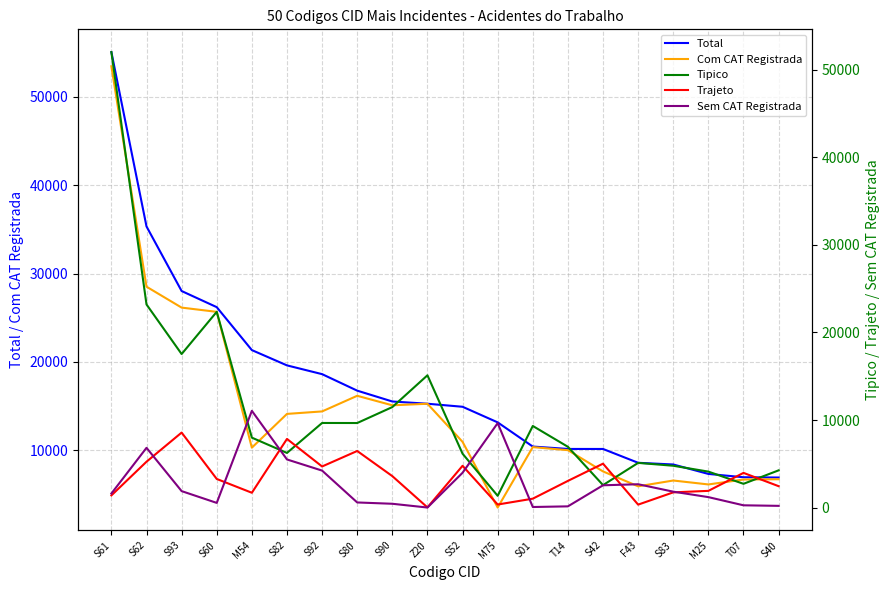

What is the highest value of the Sem CAT Registrada series?

11050